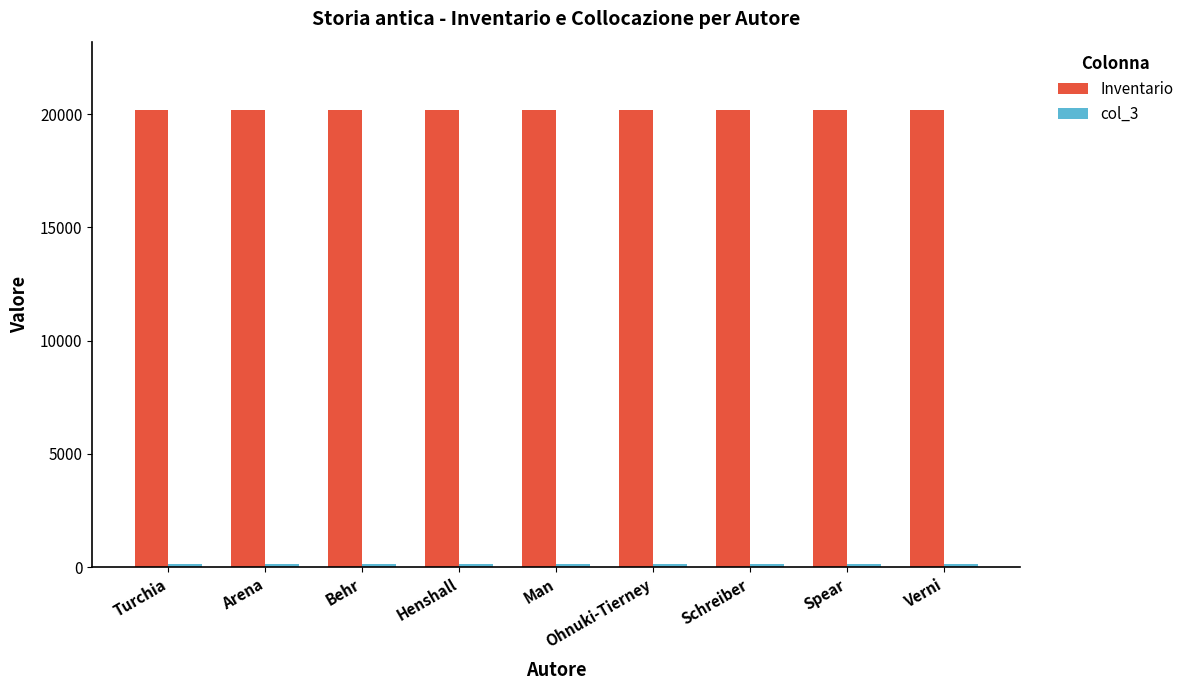

True or false: Inventario has a value of 20170 at Man.

True